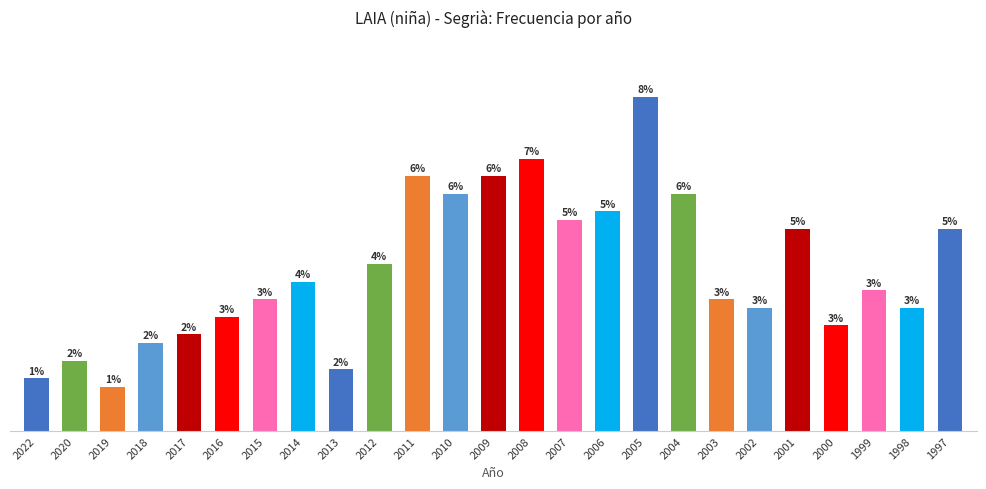

True or false: the data shows 18 at 2000.

False